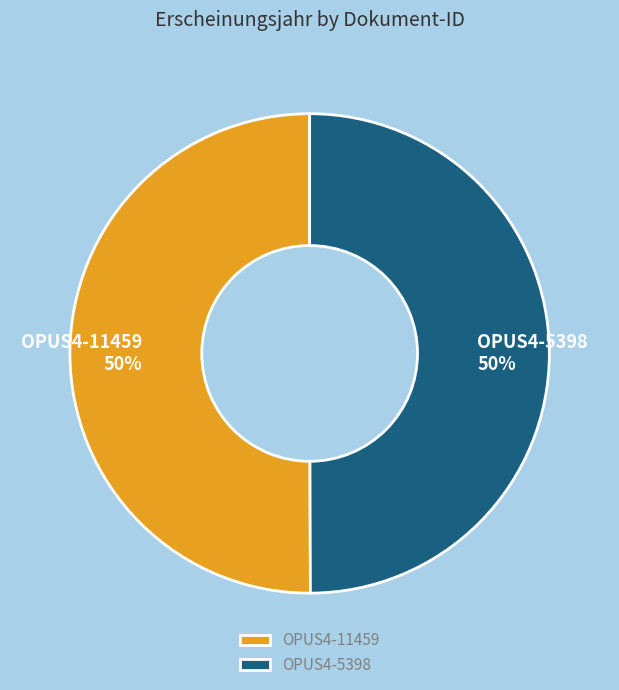

True or false: OPUS4-5398 accounts for 37% of the total.

False